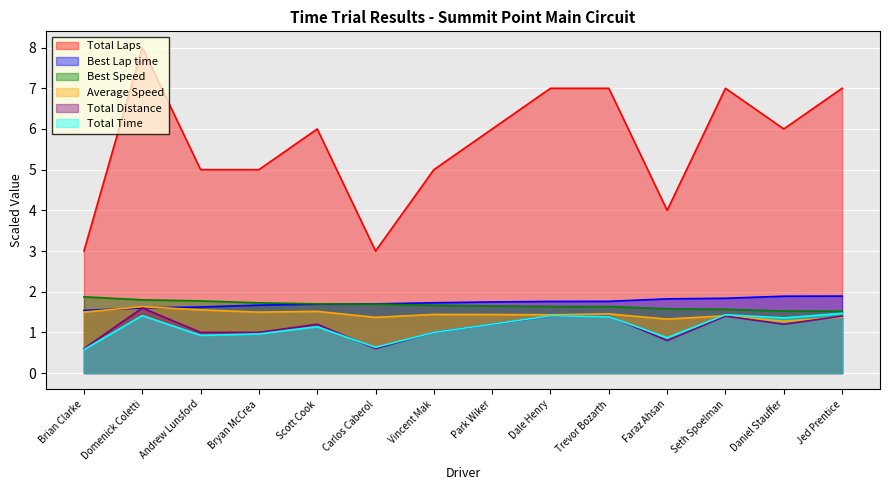

Rank the categories by Average Speed value from highest to lowest.

Domenick Coletti, Andrew Lunsford, Scott Cook, Brian Clarke, Bryan McCrea, Trevor Bozarth, Vincent Mak, Park Wiker, Dale Henry, Seth Spoelman, Jed Prentice, Carlos Caberol, Faraz Ahsan, Daniel Stauffer